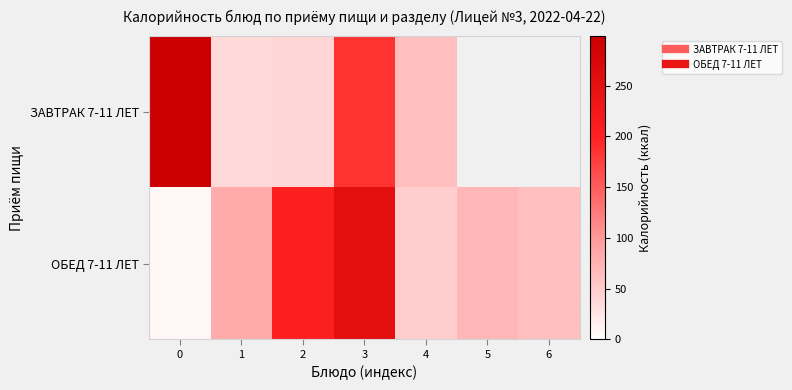

What is the total value across all series at 2?

245.4